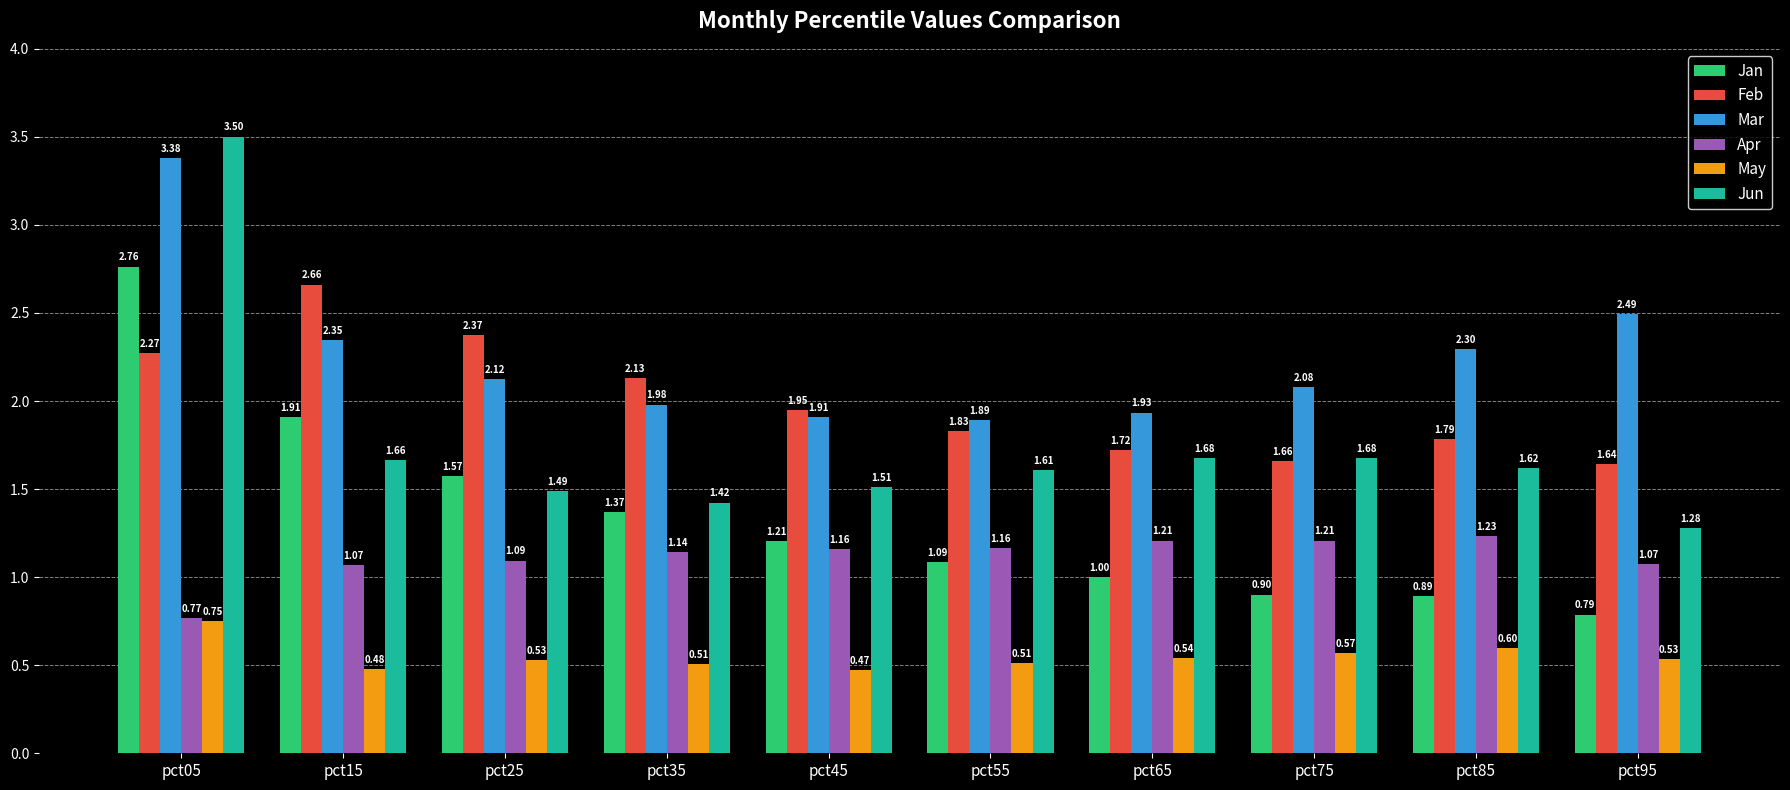

Which category has the highest value in the Jan series?

pct05